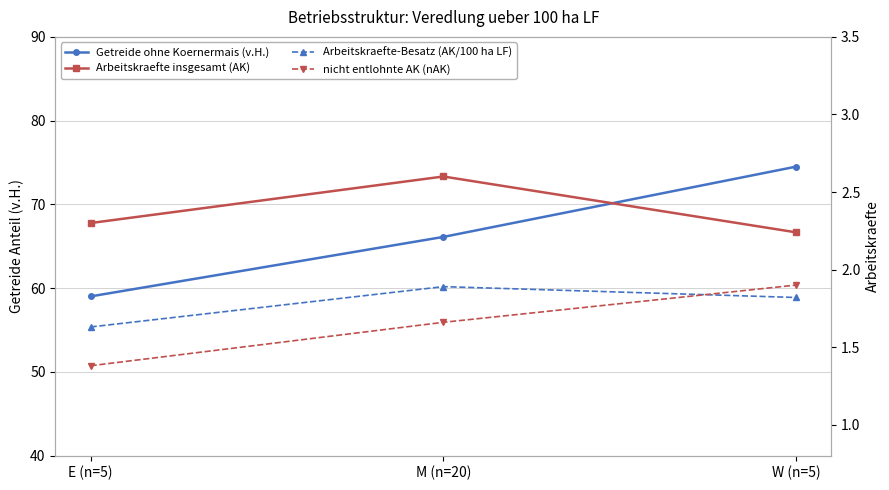

What is the highest value of the Arbeitskraefte-Besatz (AK/100 ha LF) series?

1.9